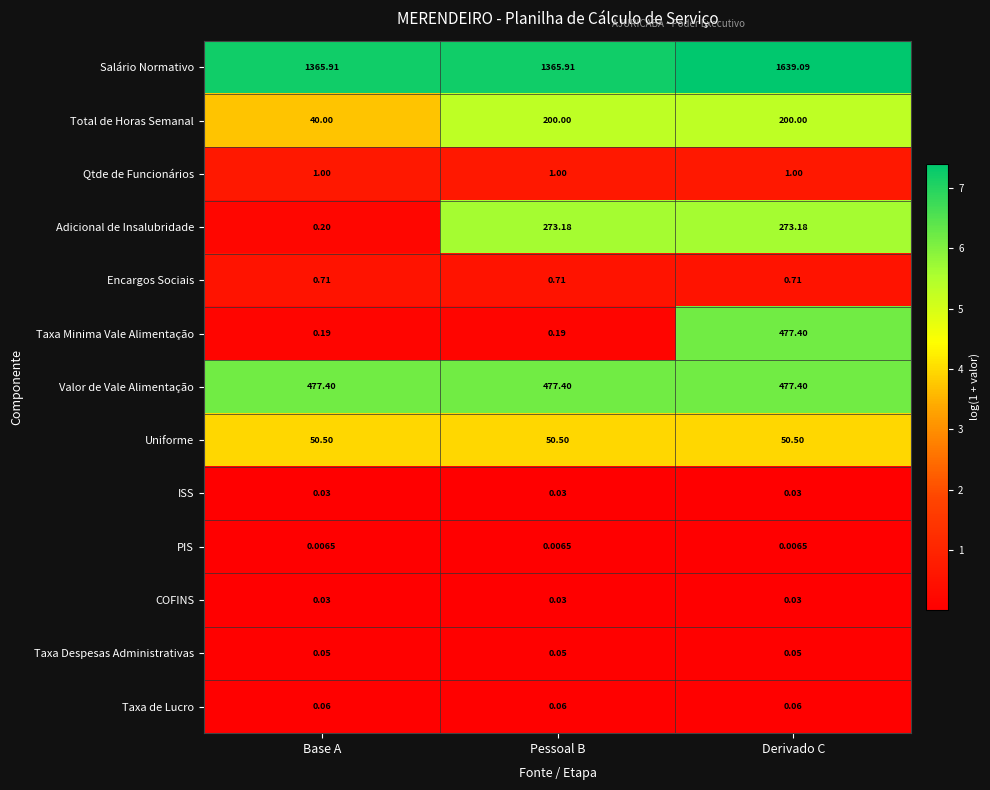

Which series has the largest range (max minus min)?

Taxa Minima Vale Alimentação